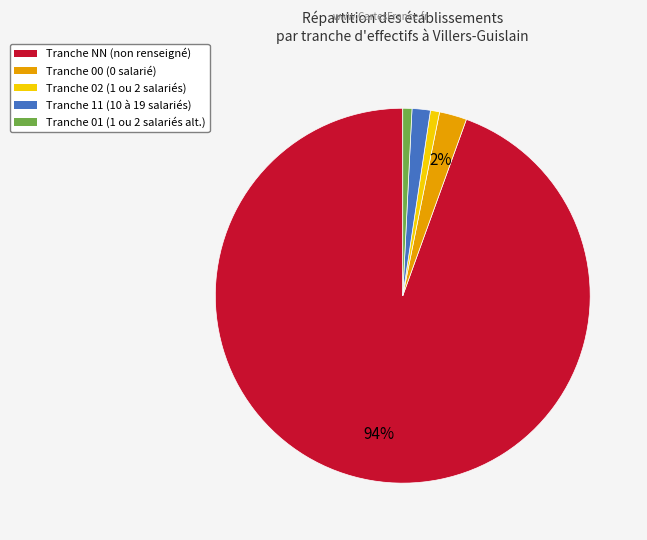

Is there any slice that represents more than half of the pie?

Yes